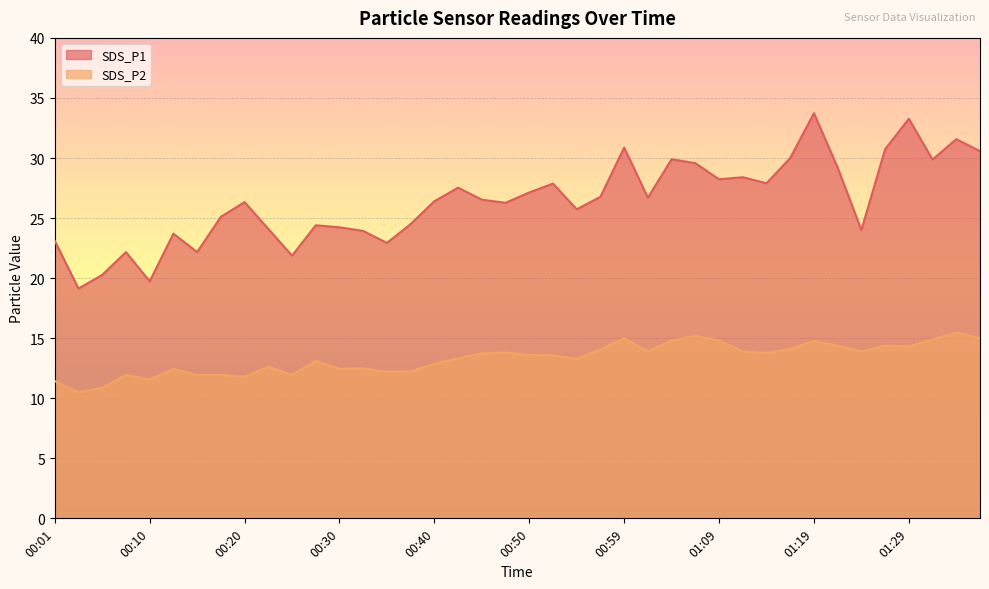

Rank the series by their average value, from lowest to highest.

SDS_P2, SDS_P1